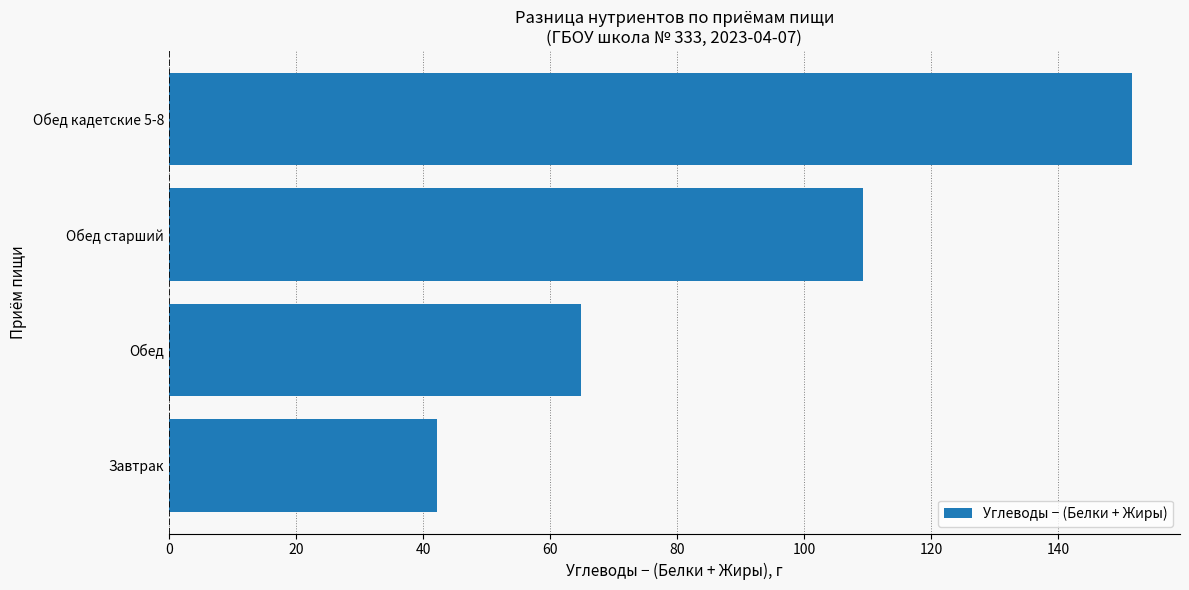

Rank the categories by value from highest to lowest.

Обед кадетские 5-8, Обед старший, Обед, Завтрак